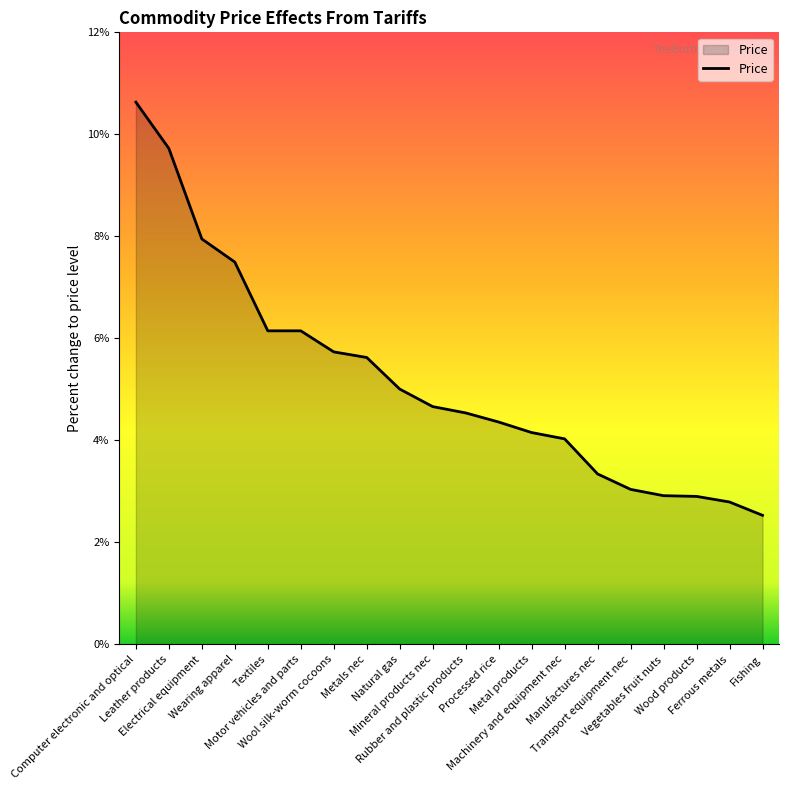

What is the maximum value shown in the chart?

10.6